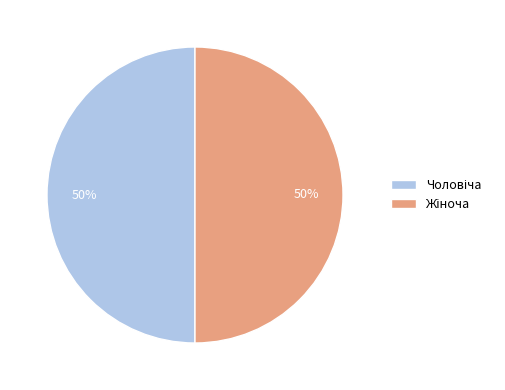

To the nearest percent, what is the average slice percentage?

50%